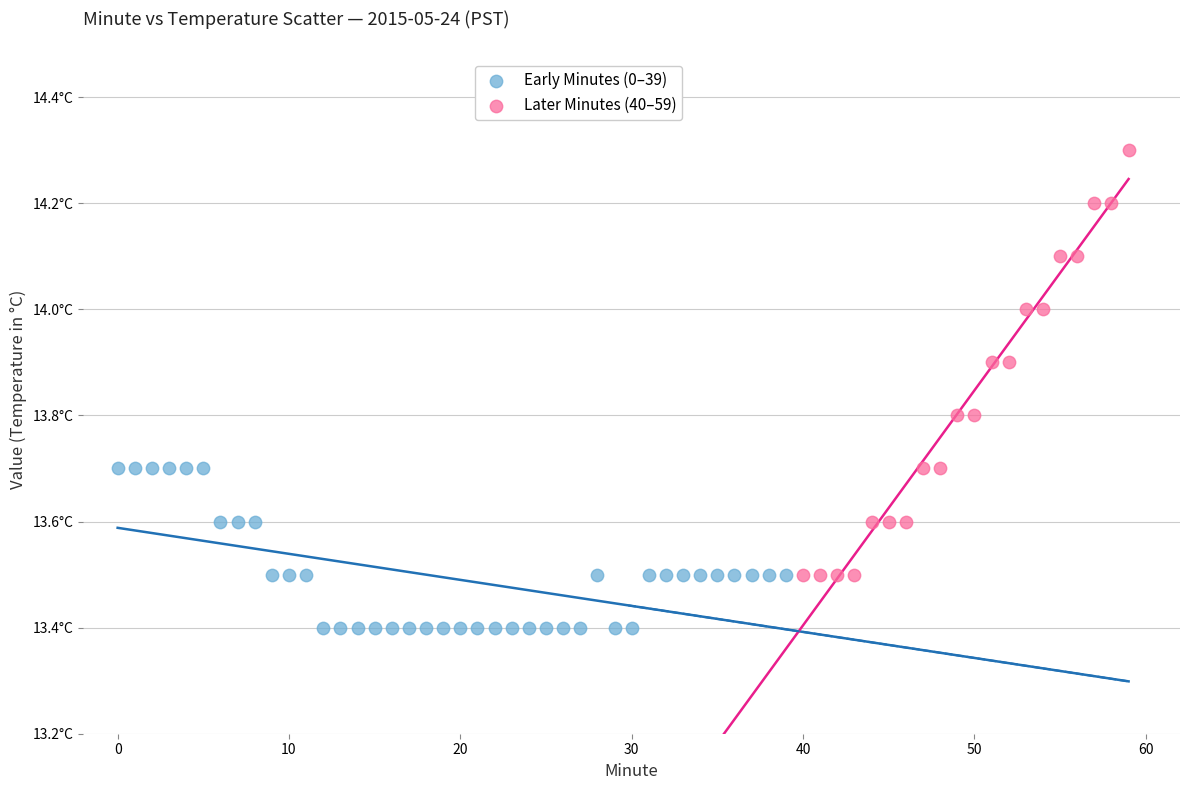

What are all the series names shown in the legend?

Early Minutes (0–39), Later Minutes (40–59)